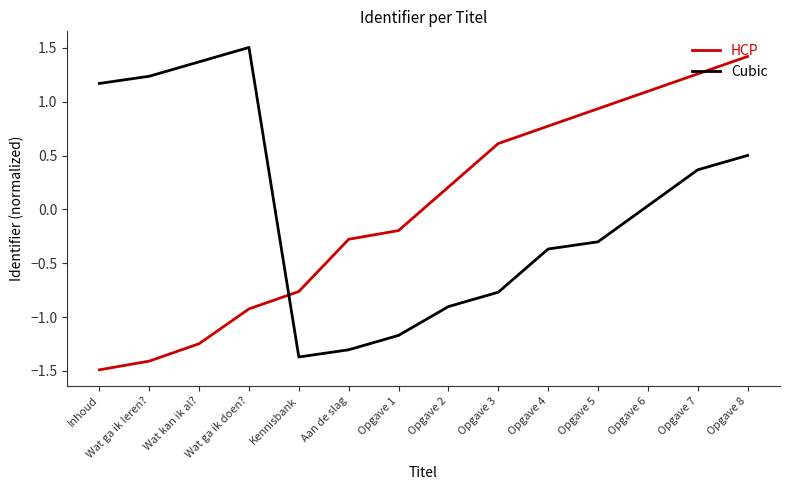

What position from the left is Wat kan ik al??

3